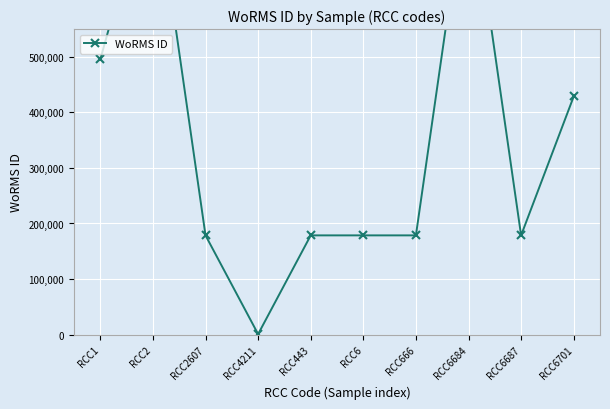

Which category has the lowest value across all series?

RCC4211